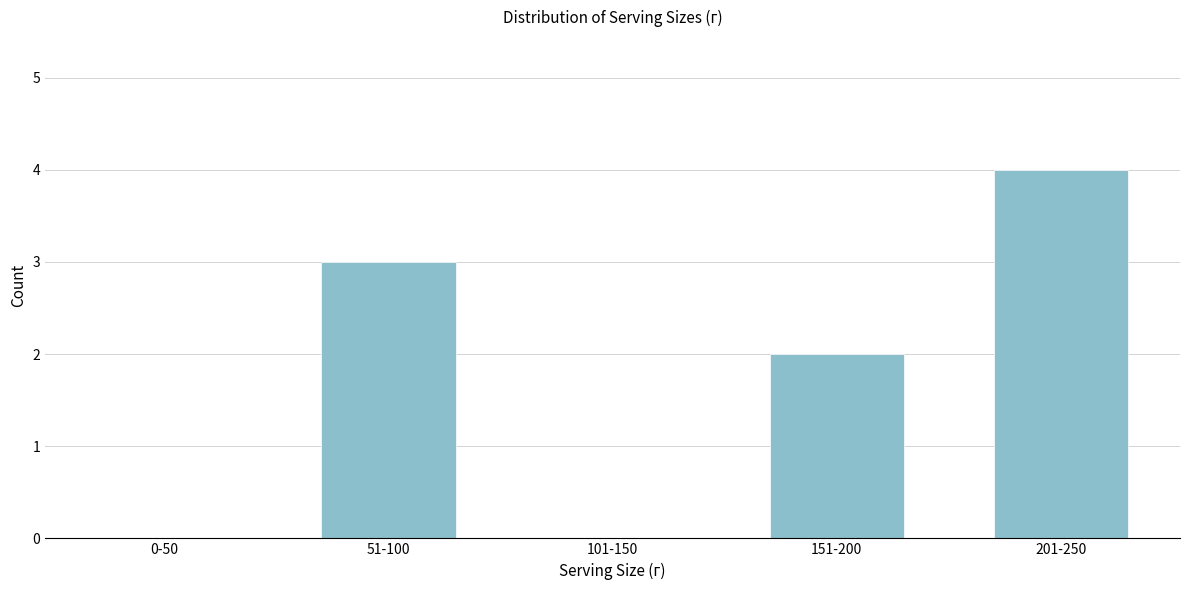

Reading left to right, transcribe all the data shown in this chart.

0-50=0	51-100=3	101-150=0	151-200=2	201-250=4